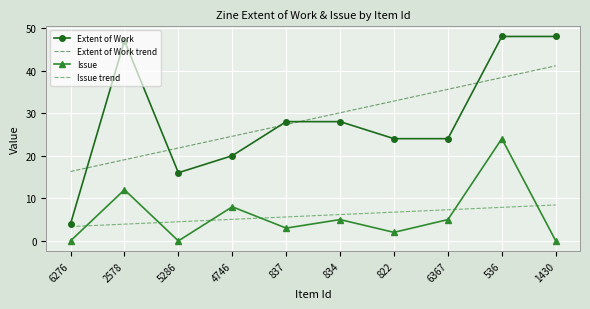

What is the total value across all series at 6276?

23.7